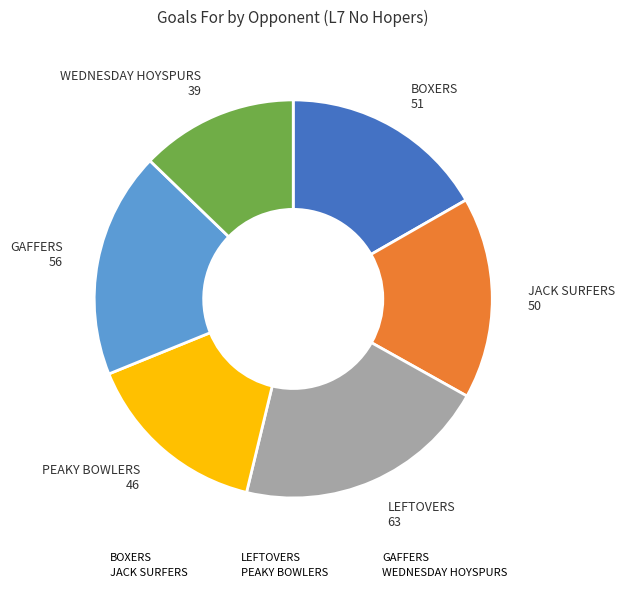

Is there any slice that represents more than half of the pie?

No